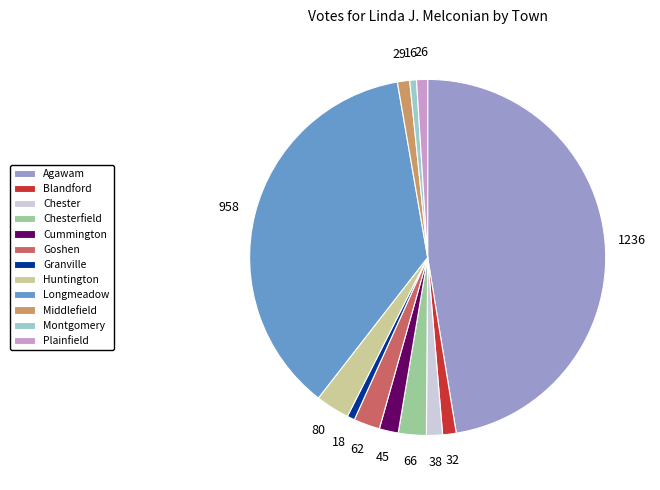

Is it true that Middlefield is 1% of the pie?

True